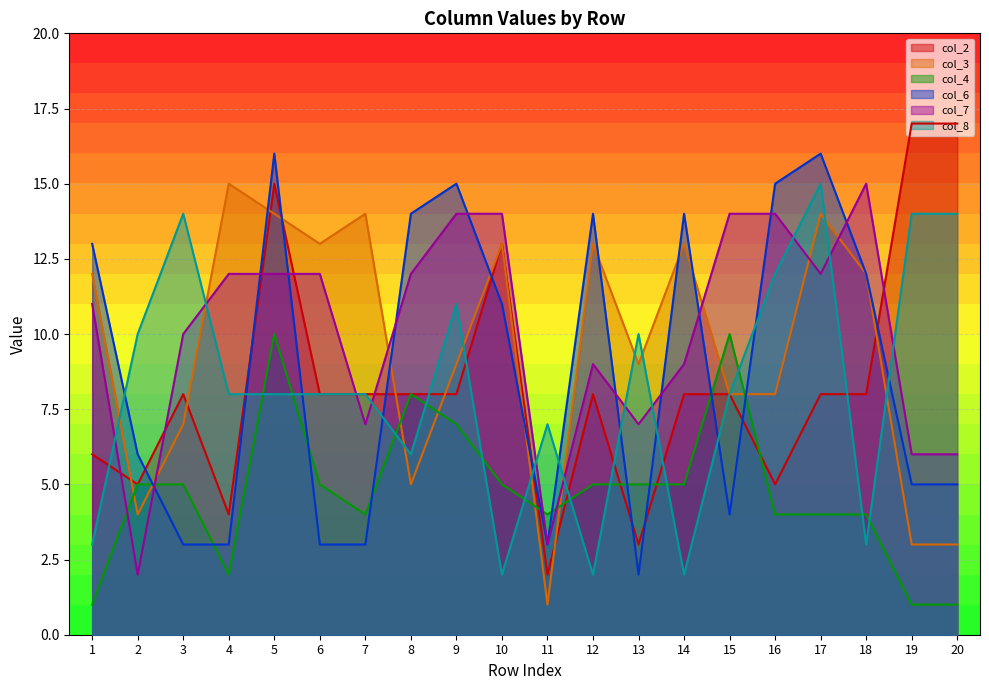

What is the difference between the maximum and minimum values in the col_7 series?

13